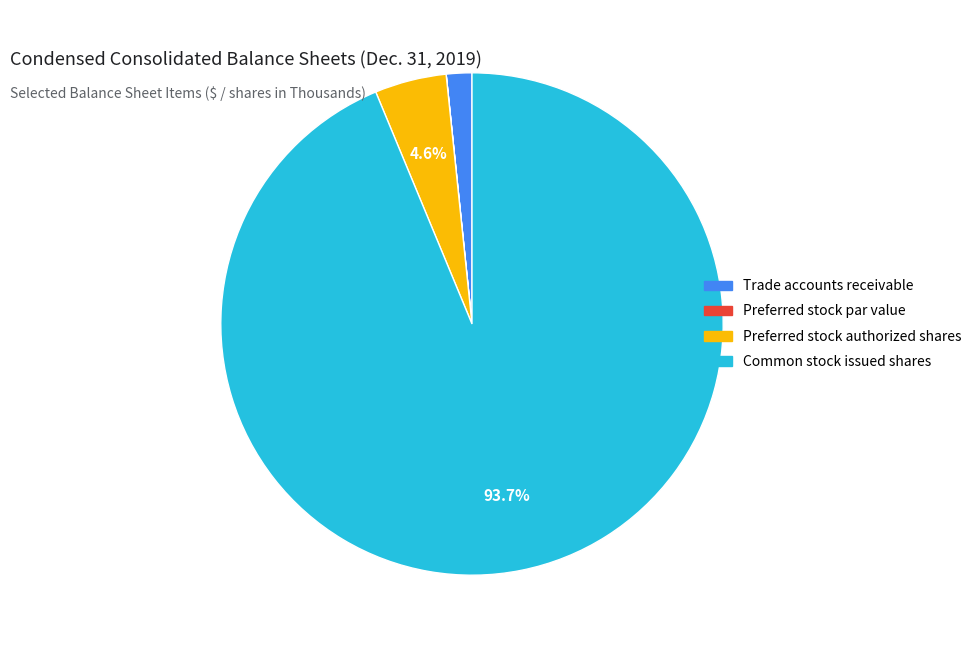

Does any single category account for the majority?

Yes